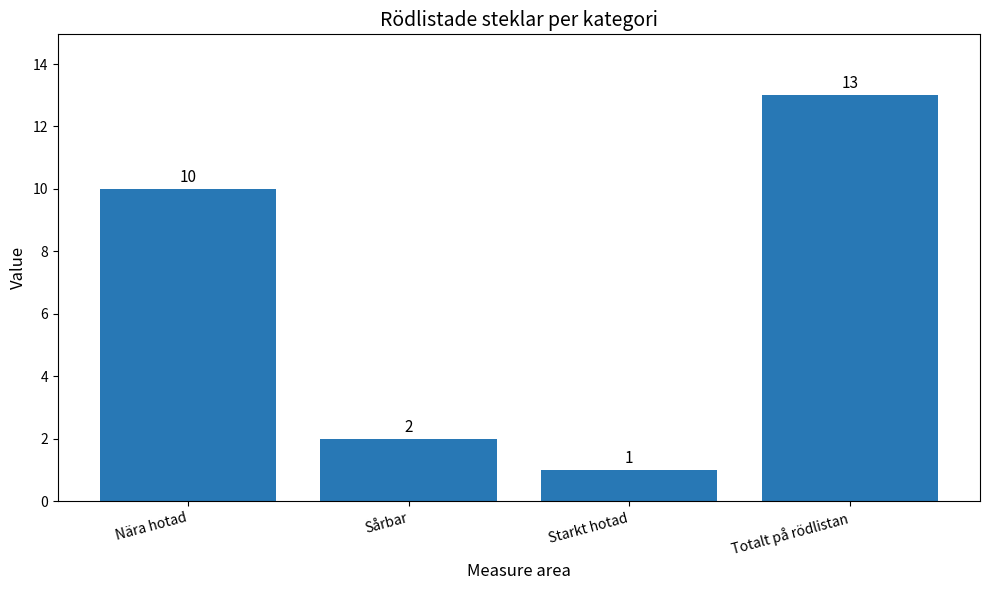

What is the greatest value displayed?

13